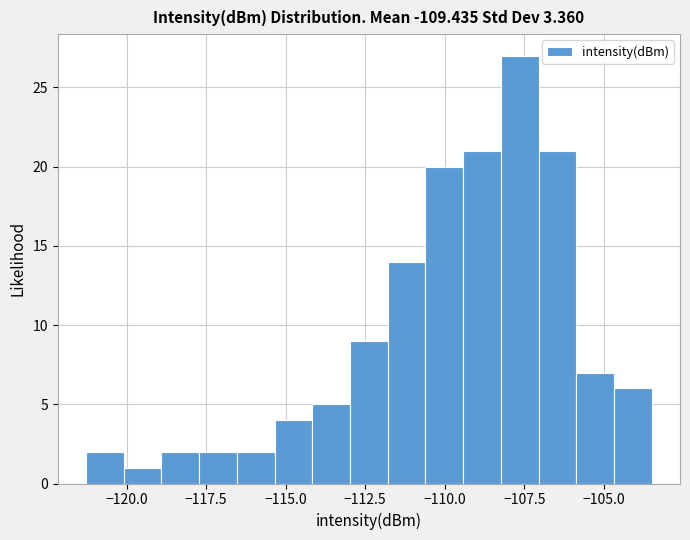

Around what value on the x-axis is the tallest bar? Give the approximate position of its centre, as read against the axis.

-107.5